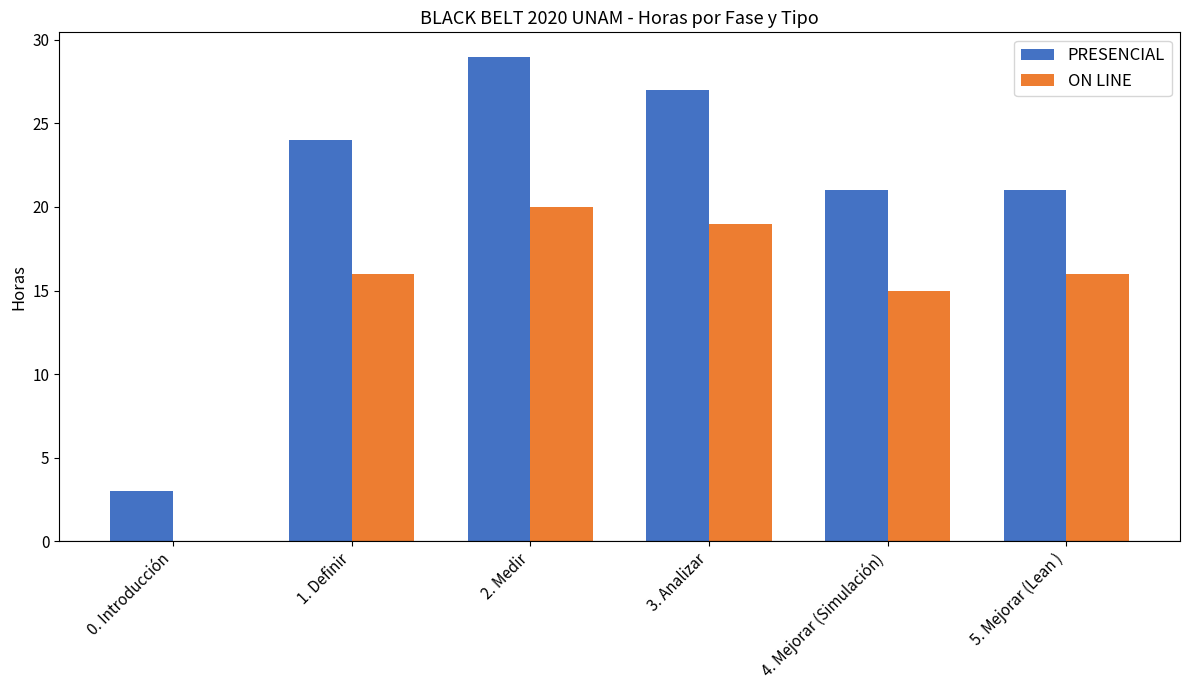

Reading left to right, list all the values displayed in this chart.

PRESENCIAL: 3	24	29	27	21	21
ON LINE: 0	16	20	19	15	16